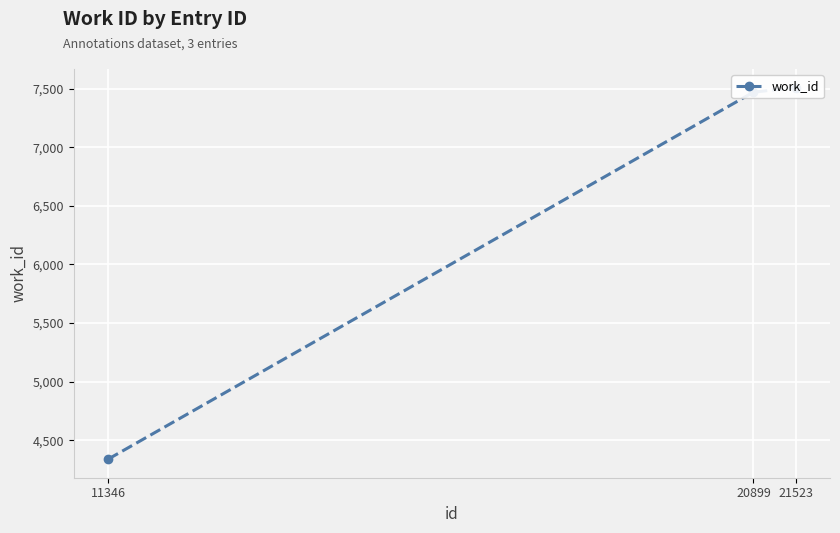

What is the value of the 3rd point from the left?

7509